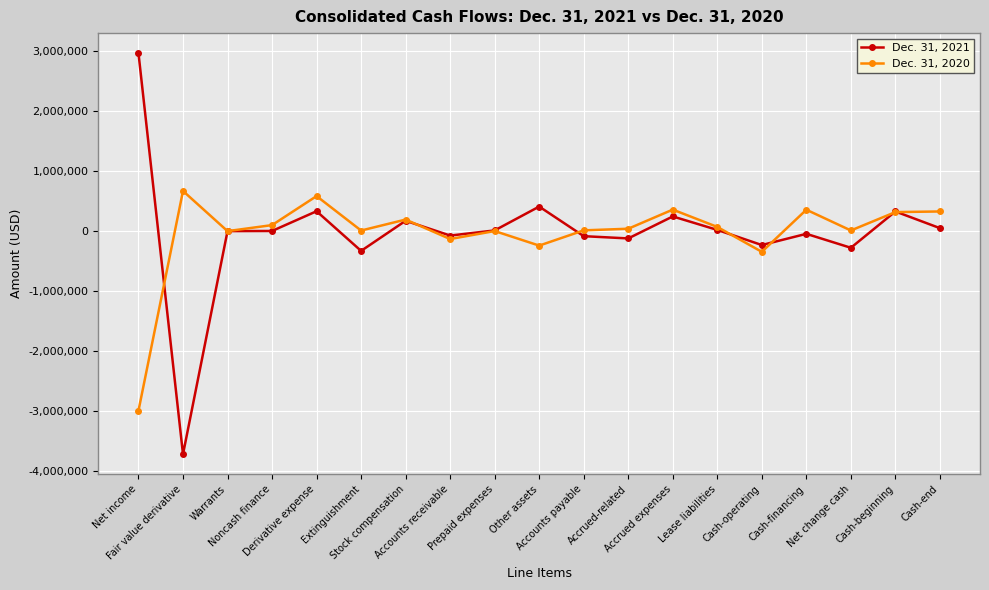

True or false: Dec. 31, 2021 has more than 0 points higher than both neighbors.

True